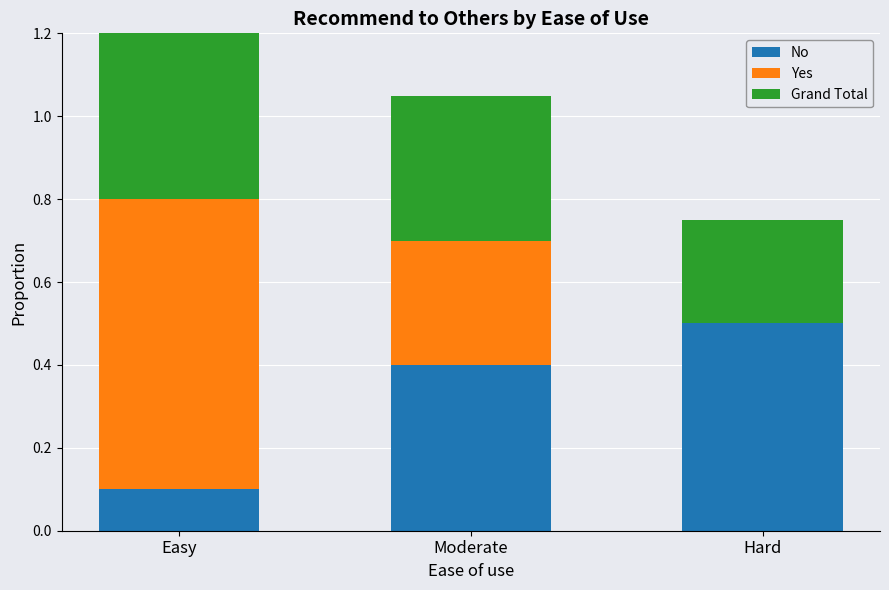

Reading right to left, transcribe the values for No.

Hard=0.5	Moderate=0.4	Easy=0.1